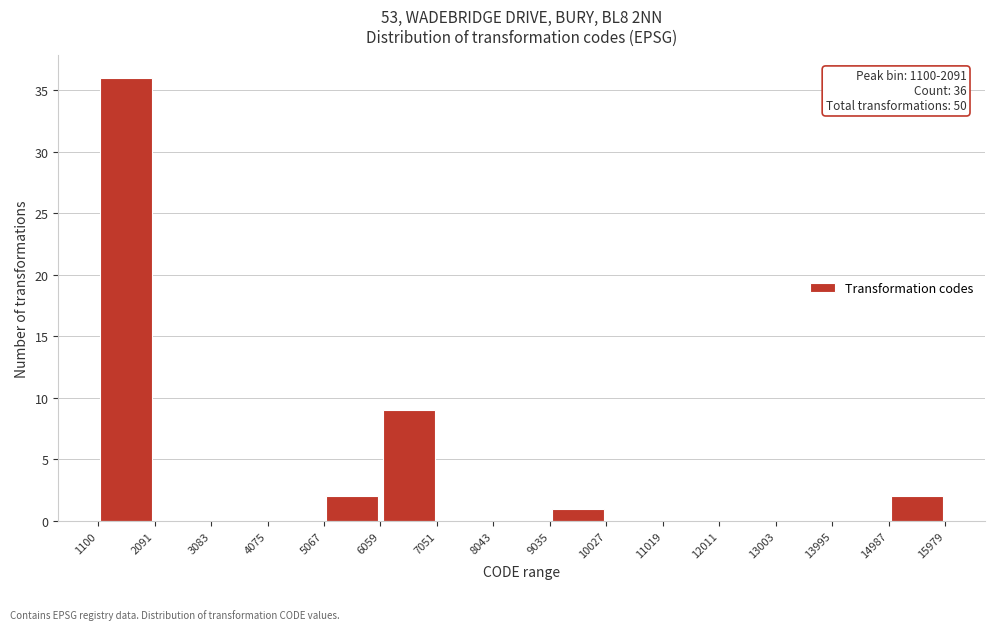

Over which range of the x-axis is the bar tallest?

1100 to 2091